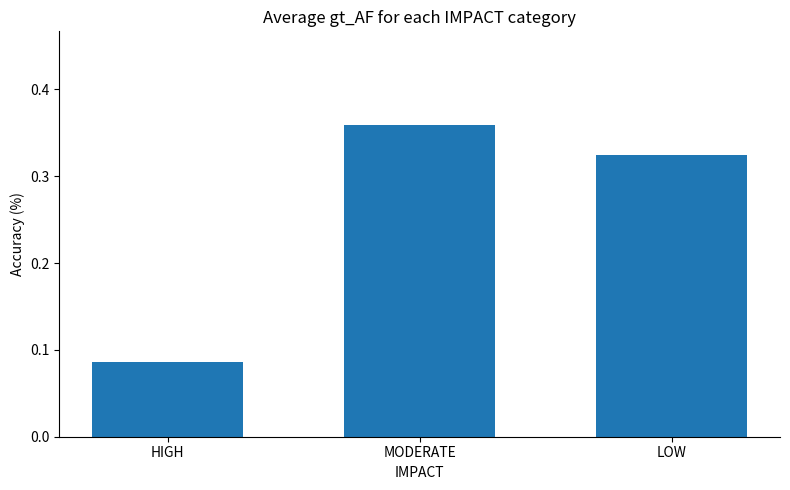

List the labels in order of value, largest first.

MODERATE, LOW, HIGH